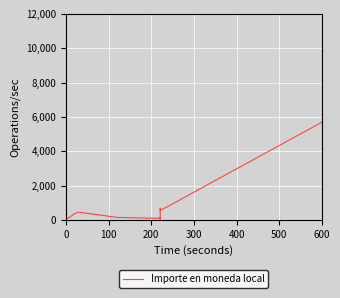

Does the chart display data point markers on the line(s)?

No